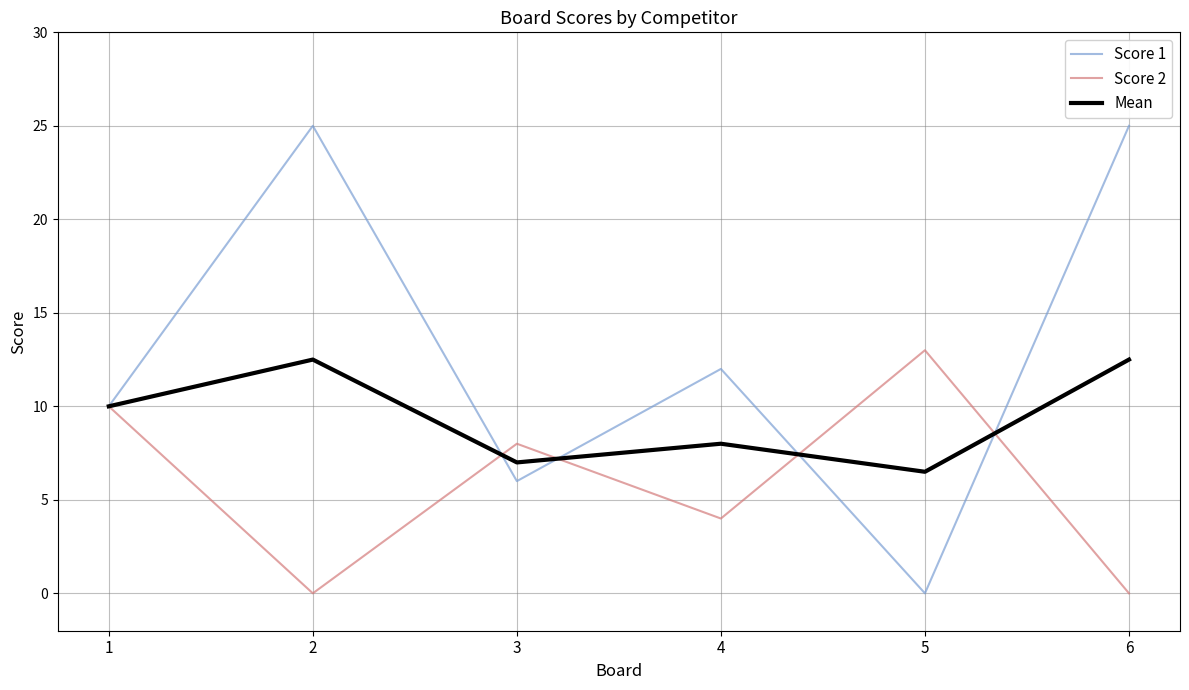

True or false: Mean and Score 2 intersect in this chart.

True